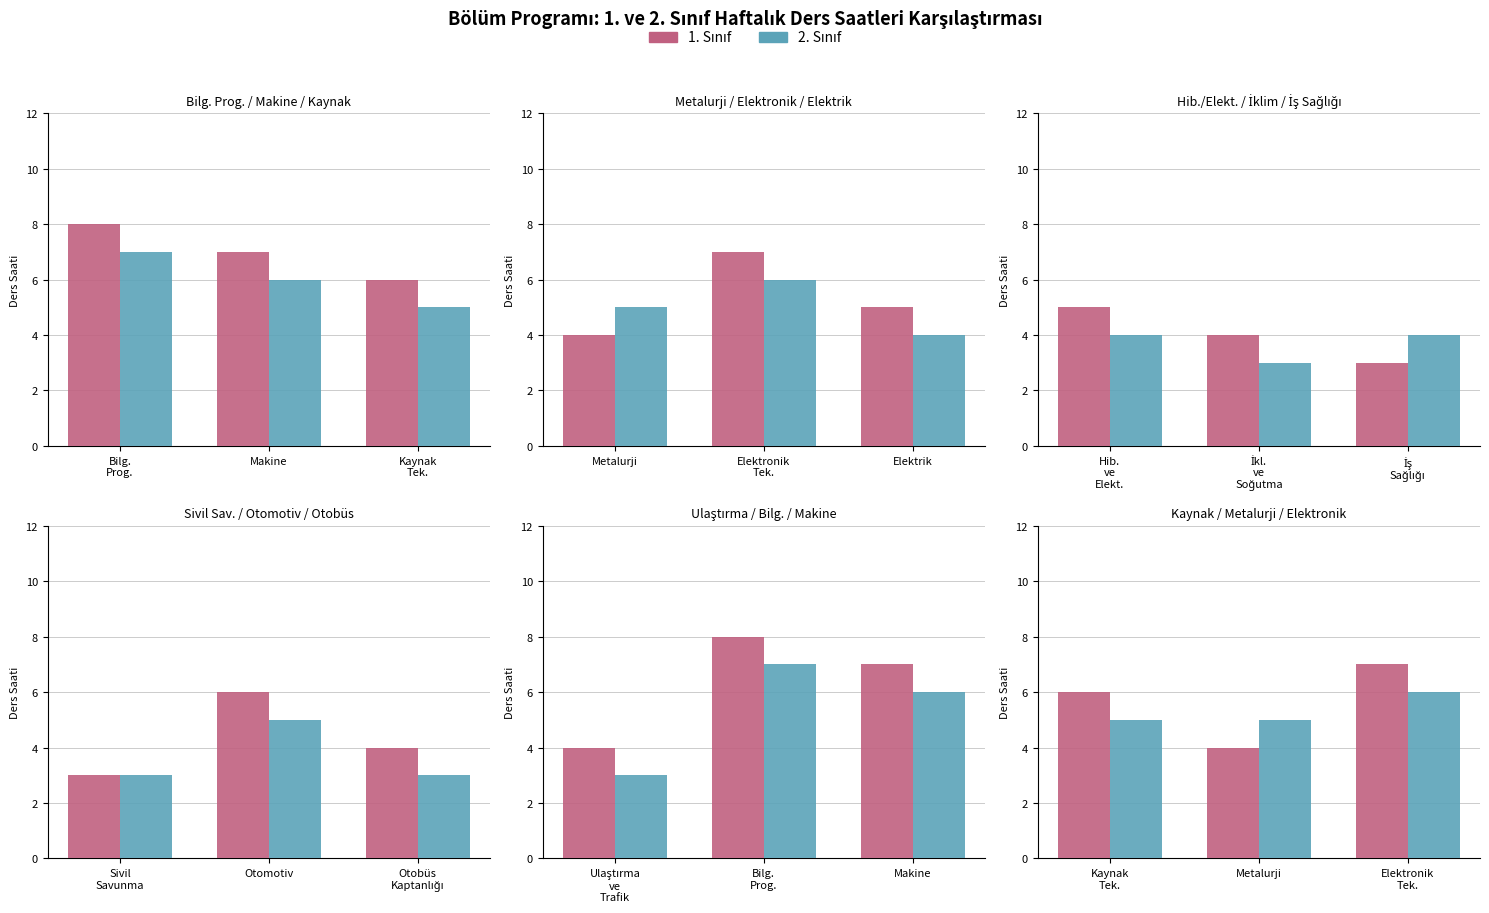

Are the bars horizontal?

No